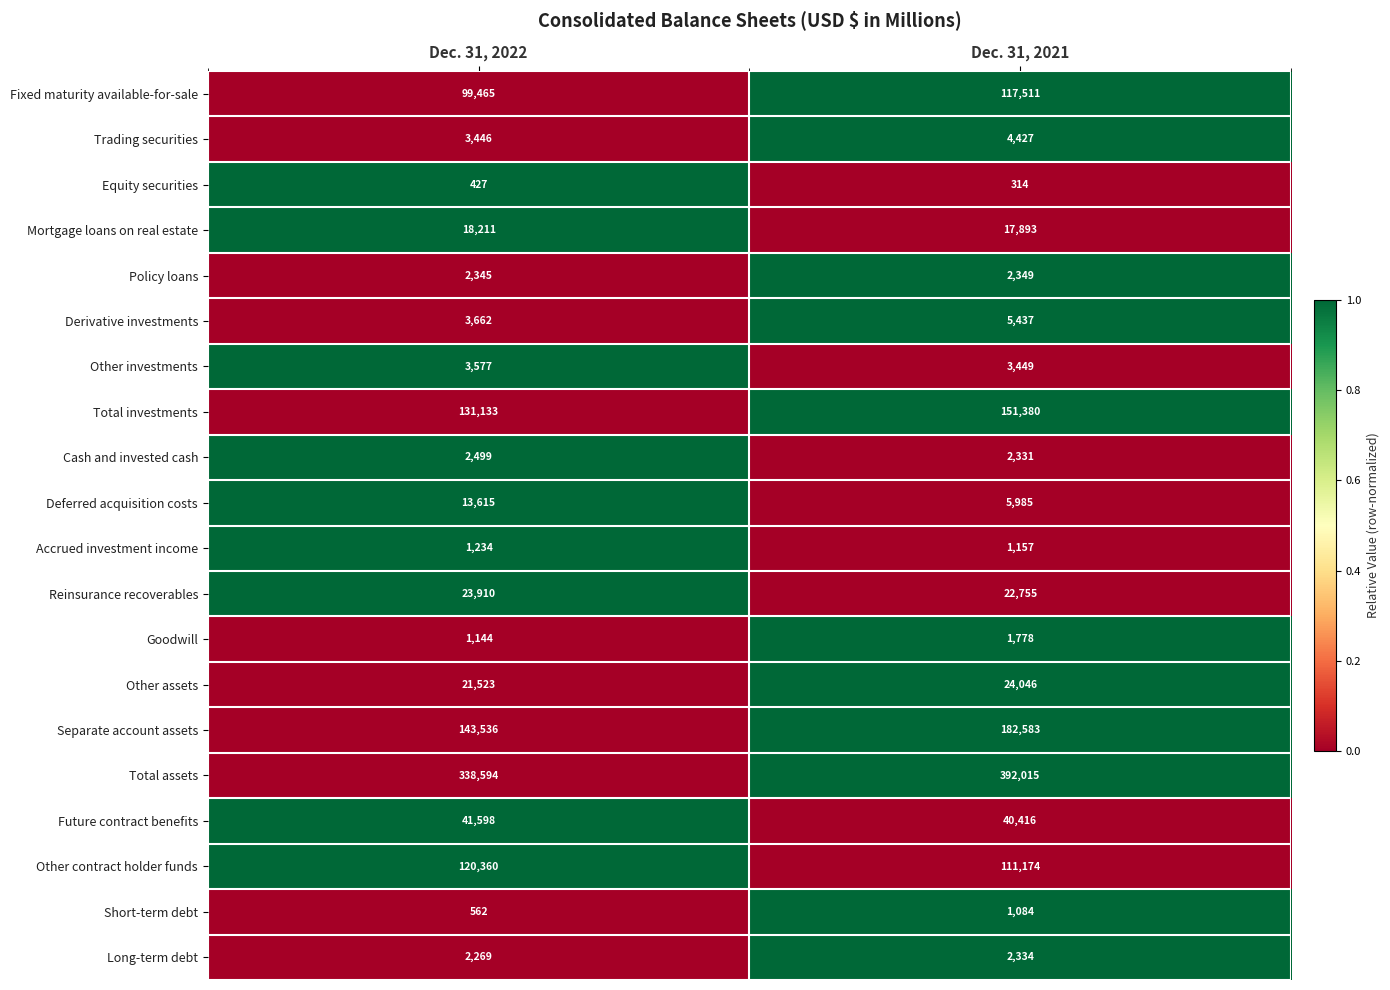

At which label is Total investments closest to 141256?

Dec. 31, 2022